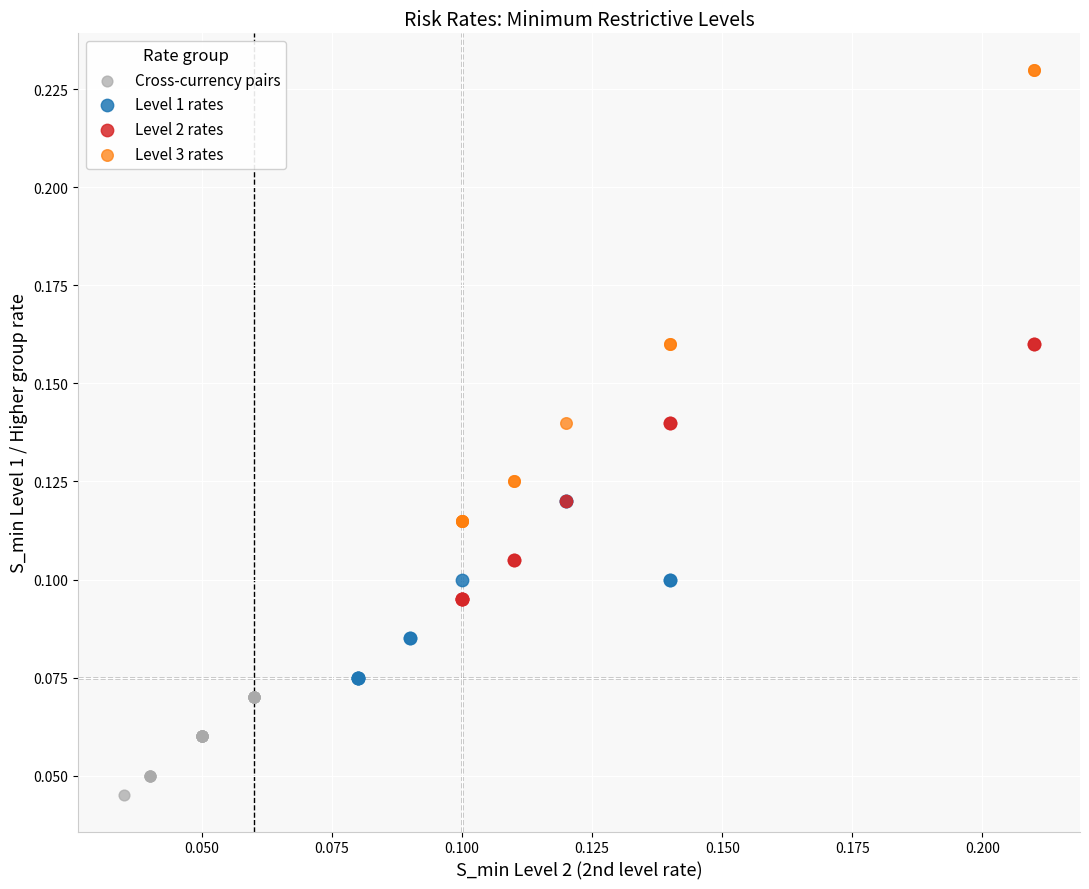

Which series contains the lowest Y value?

Cross-currency pairs